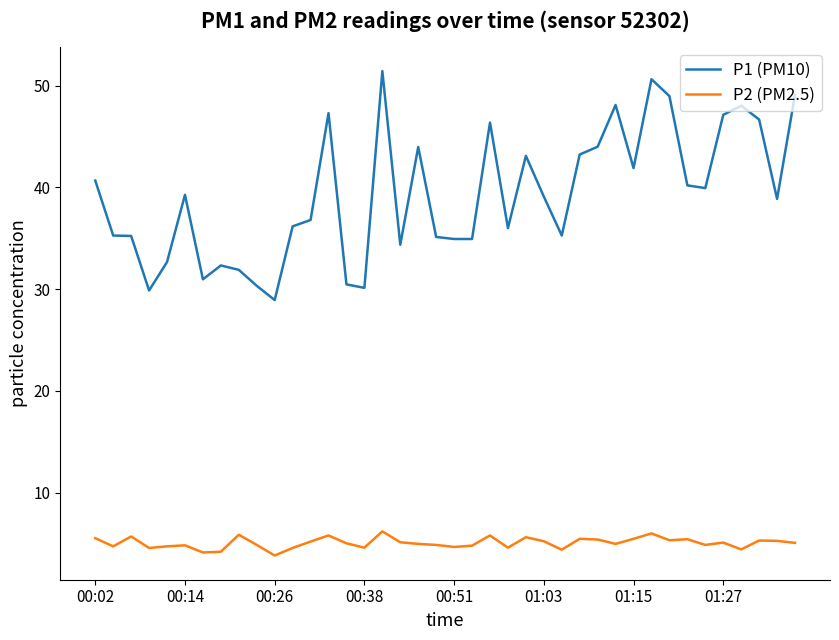

Which series has the largest range (max minus min)?

P1 (PM10)